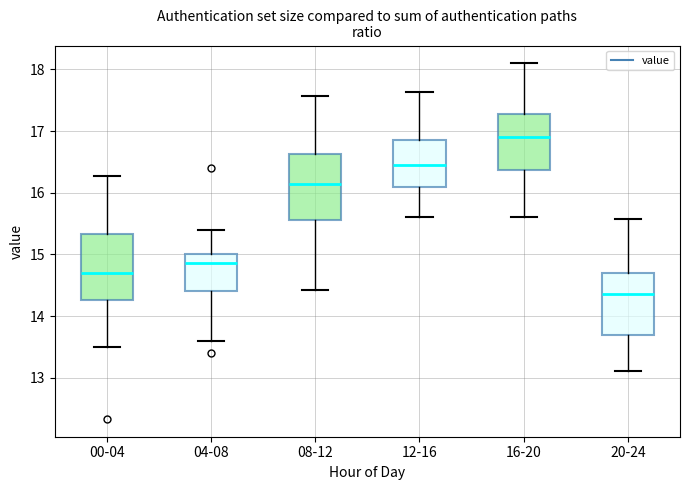

Reading left to right, read every box against the y-axis: the position of its median line, the range the box covers, and the ends of its whiskers. The values are not printed on the chart, so give them approximately, as read against the axis.

00-04: median 14.7, box 14.3 to 15.3, whiskers 13.5 to 16.3
04-08: median 14.9, box 14.4 to 15.0, whiskers 13.6 to 15.4
08-12: median 16.1, box 15.6 to 16.6, whiskers 14.4 to 17.6
12-16: median 16.5, box 16.1 to 16.9, whiskers 15.6 to 17.6
16-20: median 16.9, box 16.4 to 17.3, whiskers 15.6 to 18.1
20-24: median 14.4, box 13.7 to 14.7, whiskers 13.1 to 15.6